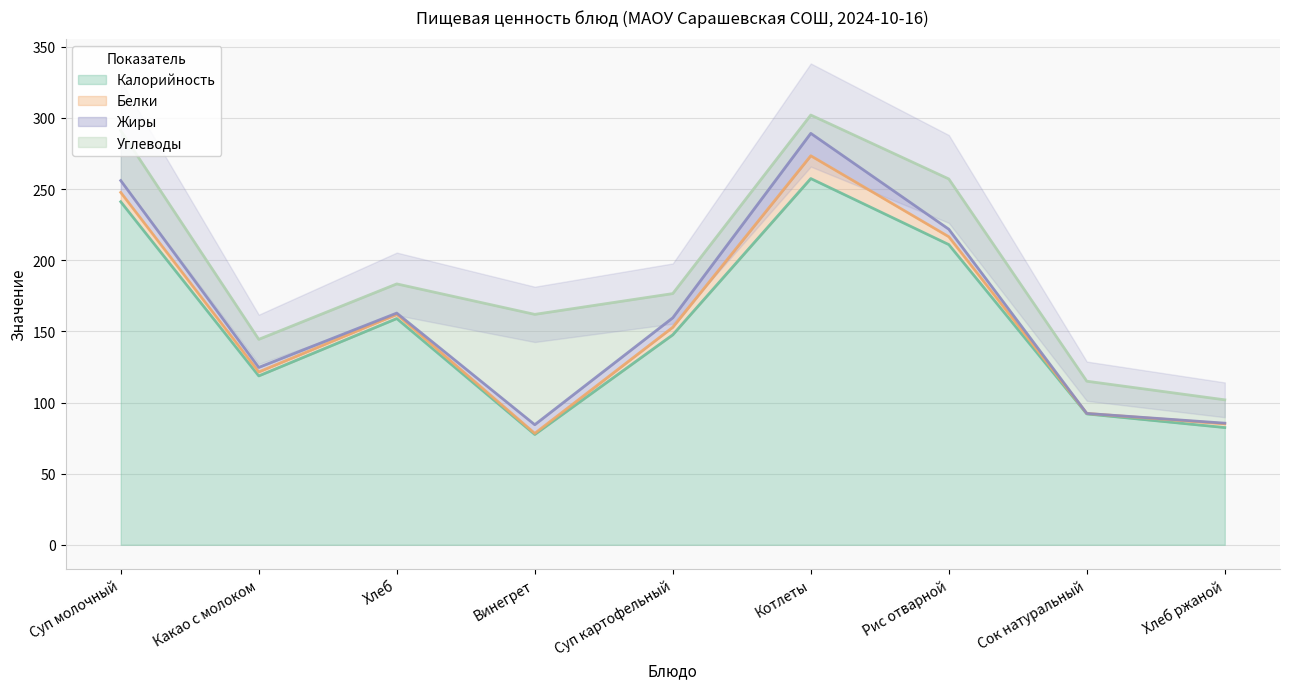

True or false: Калорийность and Углеводы cross at least once.

False